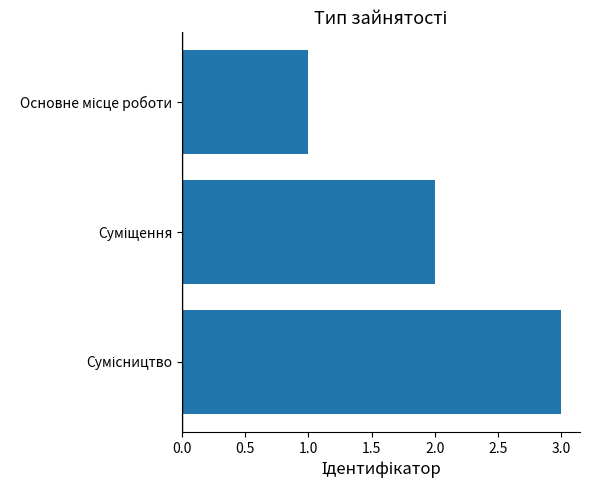

What is the sum of all values?

6